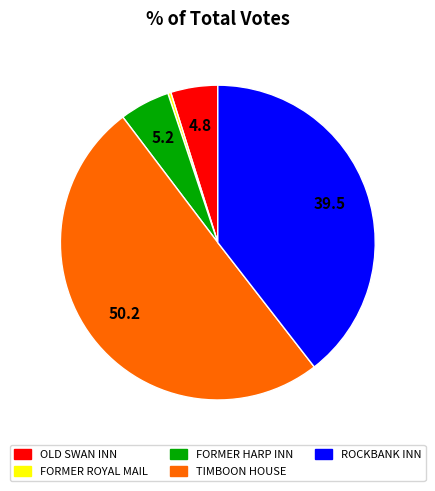

Which has a higher value, OLD SWAN INN or TIMBOON HOUSE?

TIMBOON HOUSE